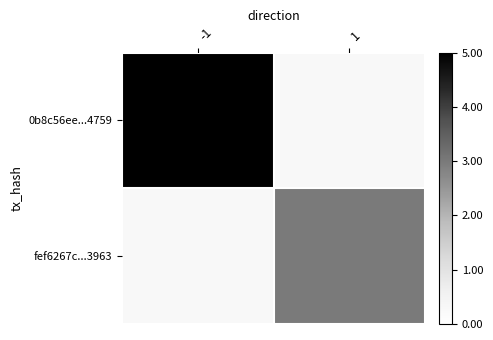

What is the greatest value displayed?

5.0